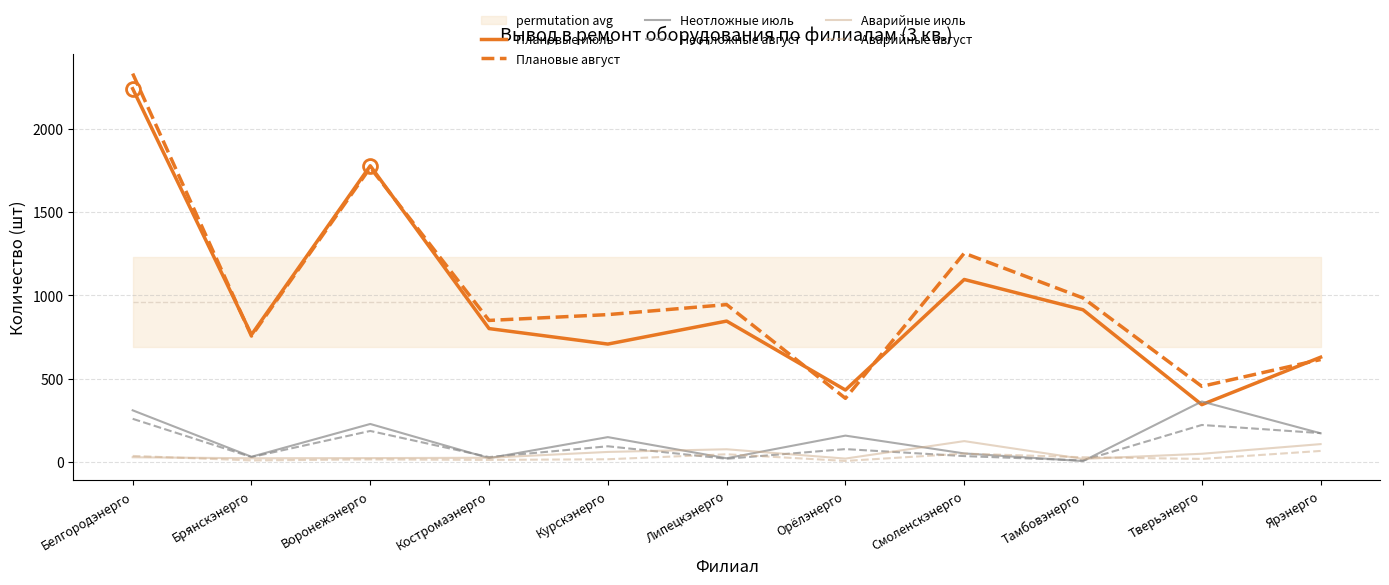

Between Брянскэнерго and Тамбовэнерго, which series saw the biggest shift?

Плановые август